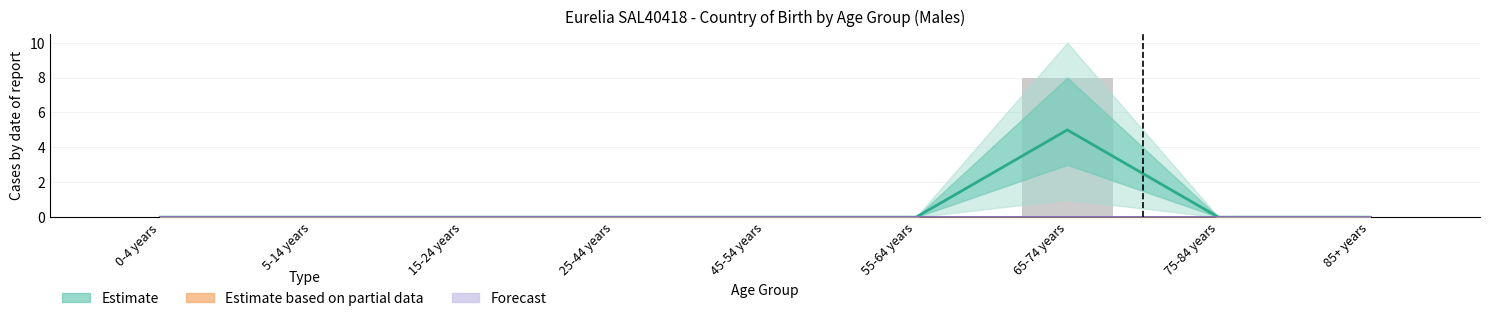

How many series are shown in this chart?

3